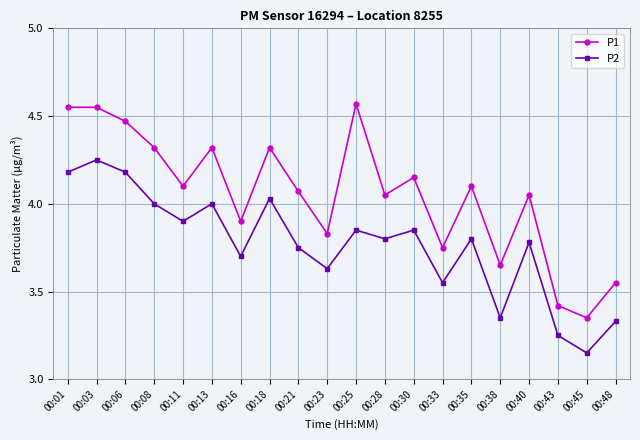

Does the chart display data point markers on the line(s)?

Yes